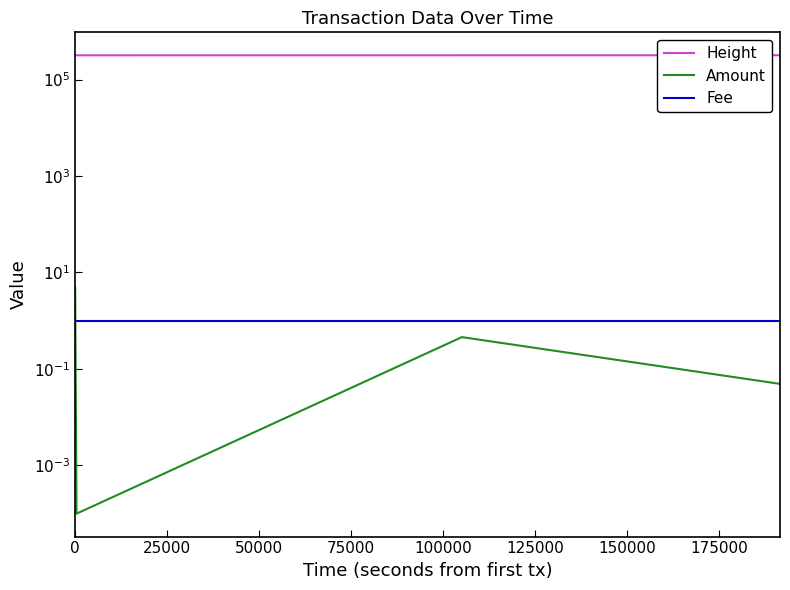

Reading left to right, transcribe all the data shown in this chart.

Height: 318195.0	318196.0	318197.0	318627.0	318990.0
Amount: 5.0	5.0	0.0	0.5	0.0
Fee: 1.0	1.0	1.0	1.0	1.0